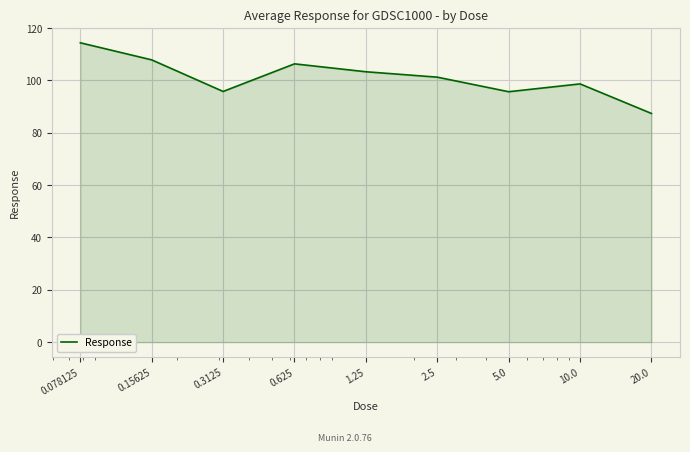

What is the difference between the maximum and minimum values?

27.0